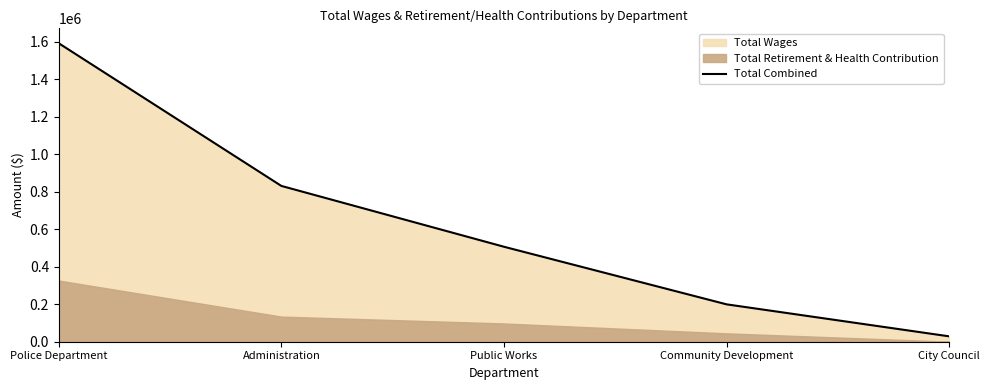

Which has a higher value, Police Department or Community Development?

Police Department